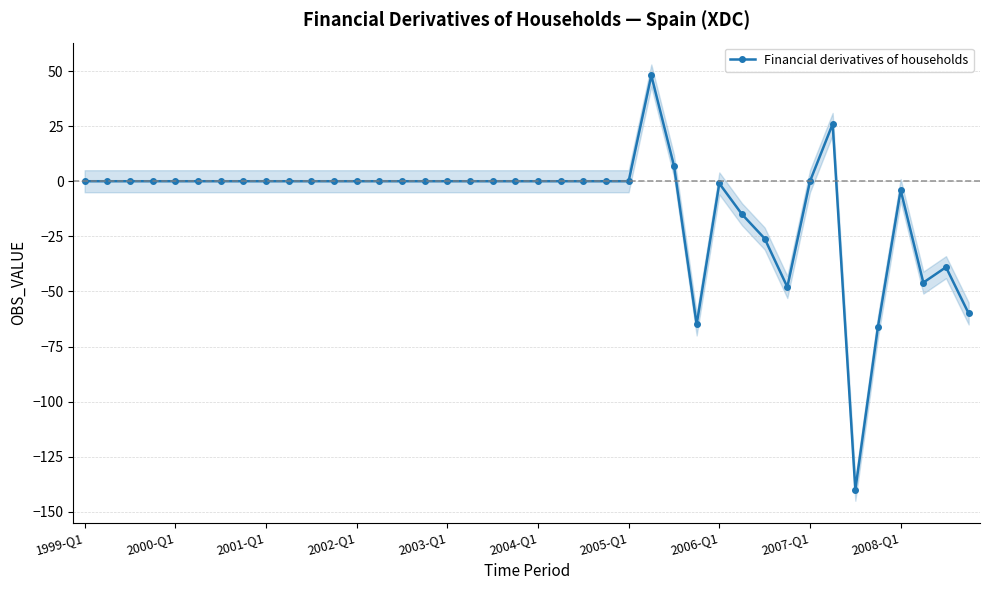

How many data points are less than 0?

11